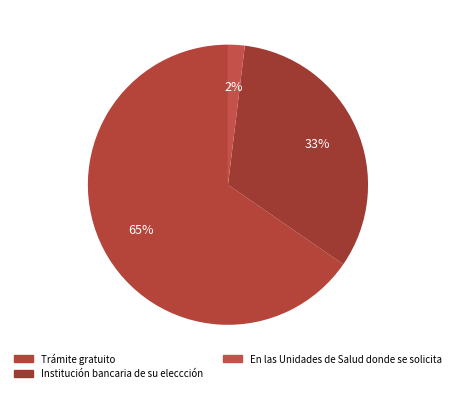

How many segments does this pie chart have?

3